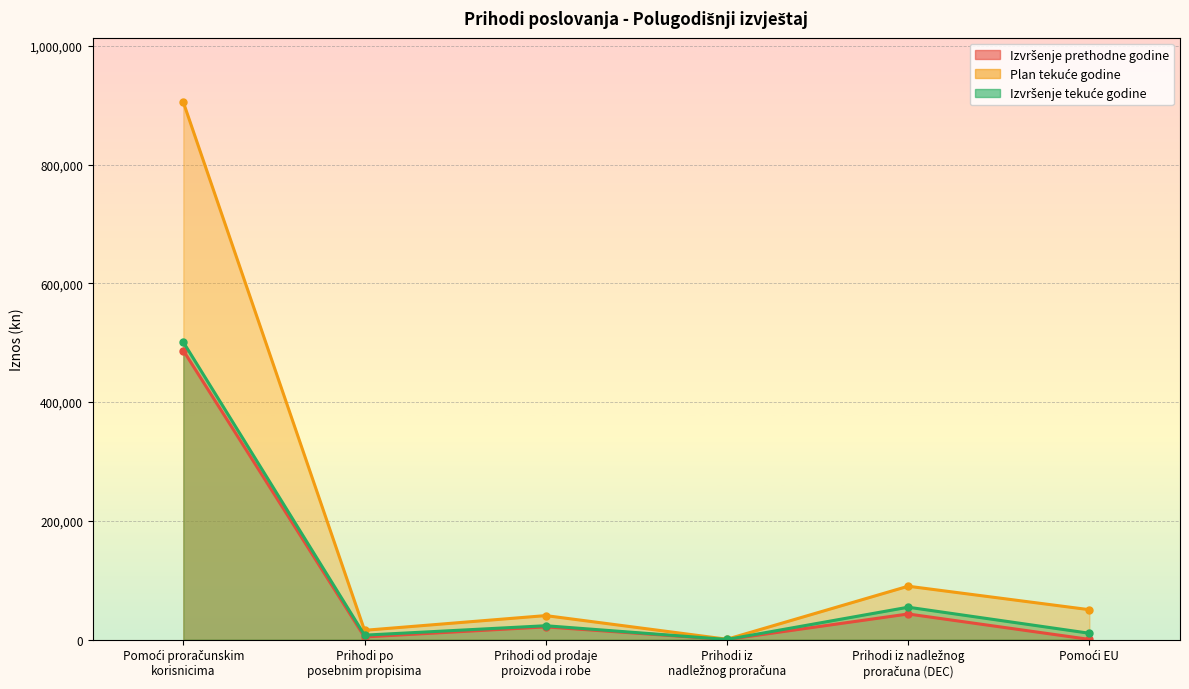

True or false: Izvršenje tekuće godine and Plan tekuće godine cross at least once.

False